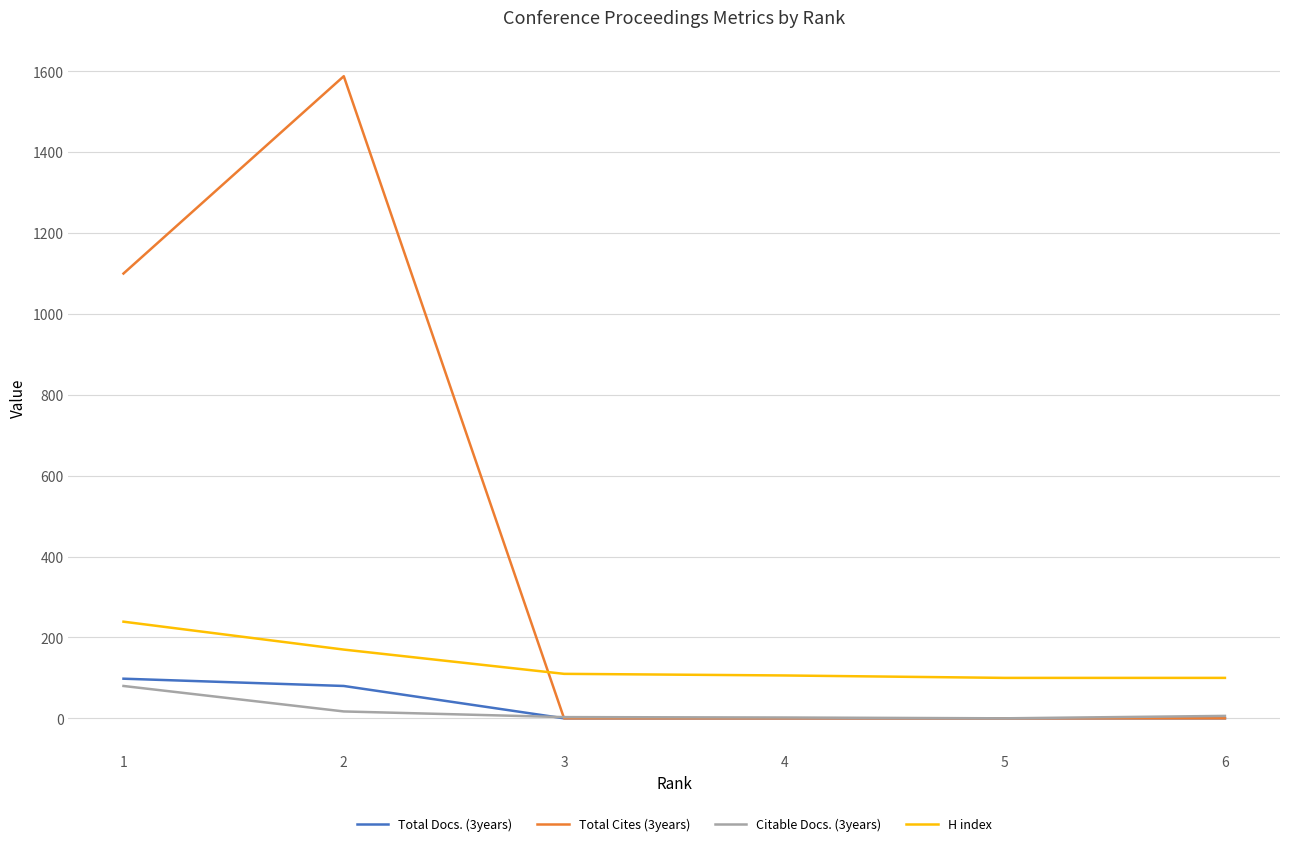

Which series has the largest range (max minus min)?

Total Cites (3years)